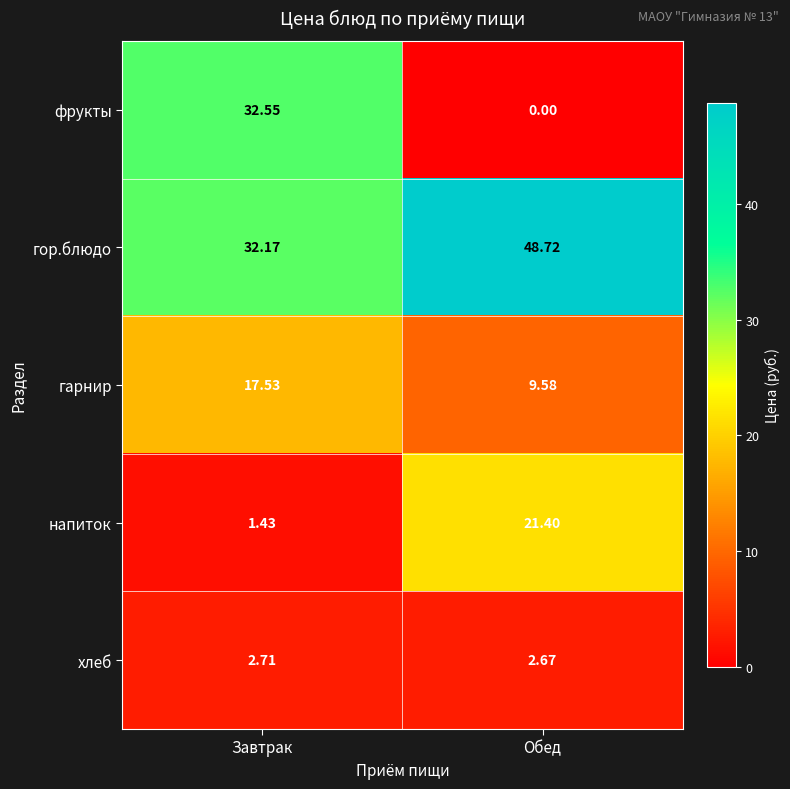

Rank the series at Завтрак from lowest to highest value.

напиток, хлеб, гарнир, гор.блюдо, фрукты